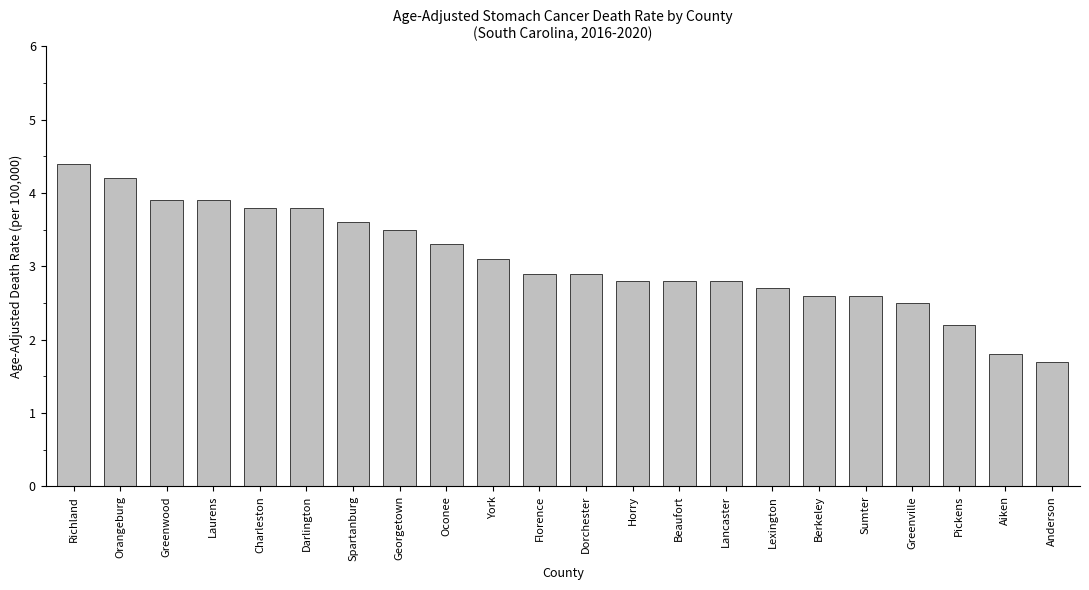

Reading right to left, extract all data points from this chart.

Anderson=1.7	Aiken=1.8	Pickens=2.2	Greenville=2.5	Sumter=2.6	Berkeley=2.6	Lexington=2.7	Lancaster=2.8	Beaufort=2.8	Horry=2.8	Dorchester=2.9	Florence=2.9	York=3.1	Oconee=3.3	Georgetown=3.5	Spartanburg=3.6	Darlington=3.8	Charleston=3.8	Laurens=3.9	Greenwood=3.9	Orangeburg=4.2	Richland=4.4